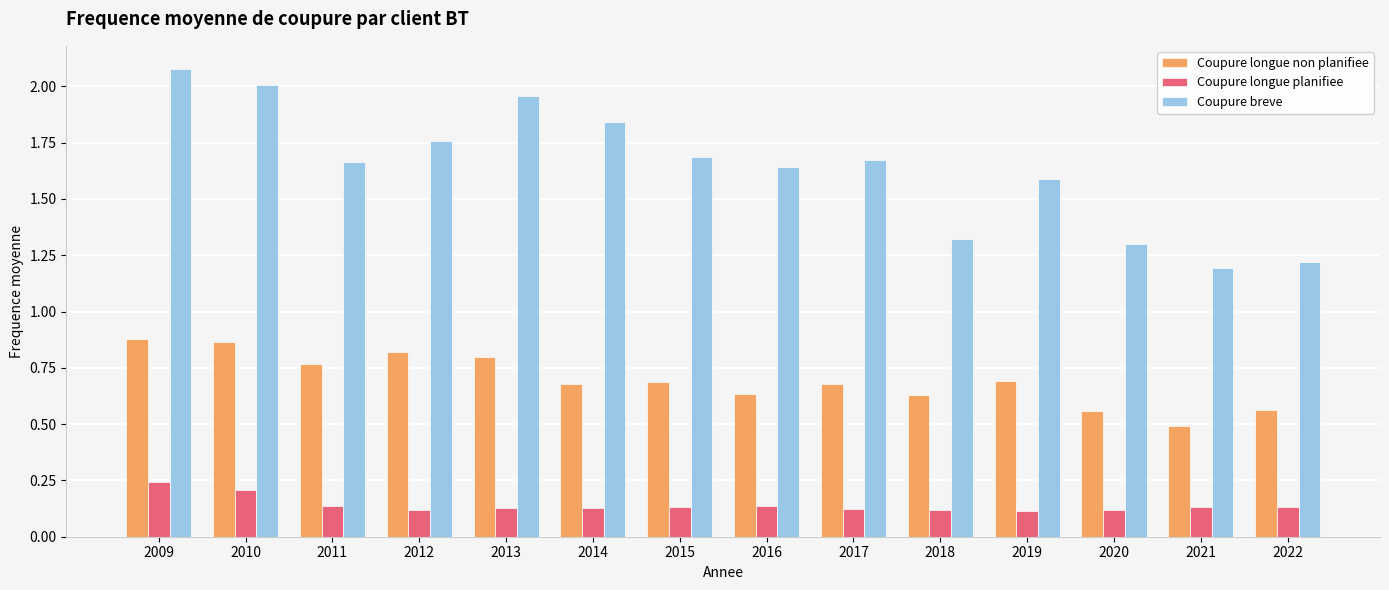

What is the total value across all series at 2010?

3.1